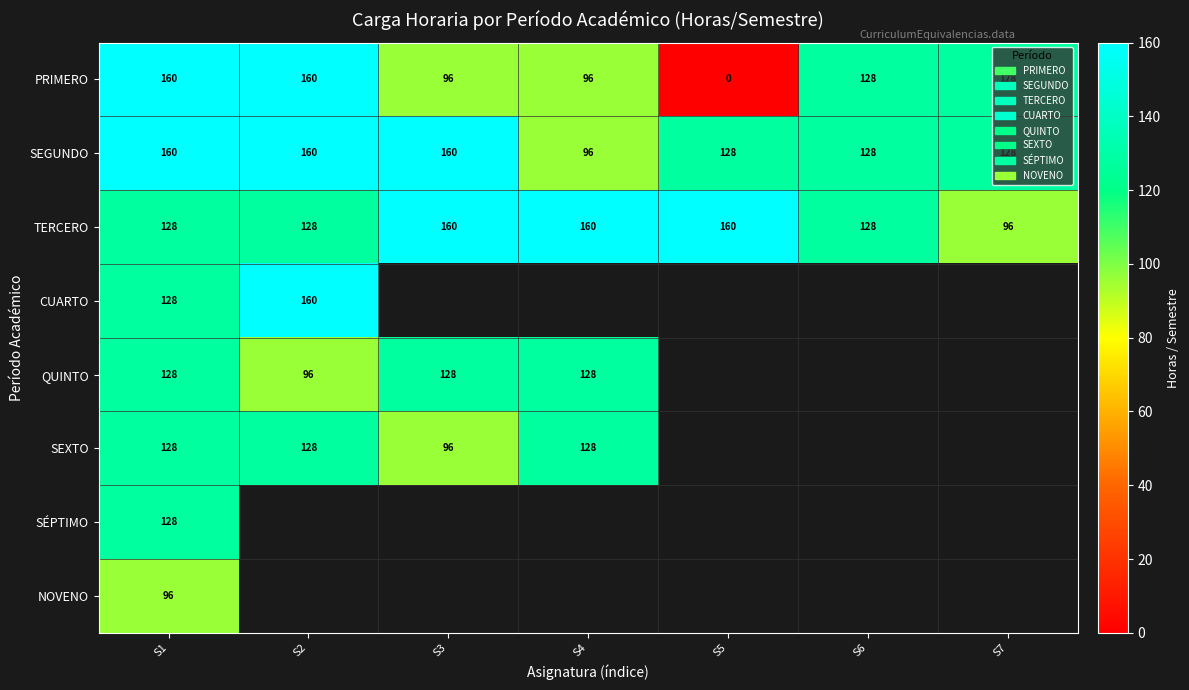

What value does the SEGUNDO series have at S7, to the nearest 5?

130